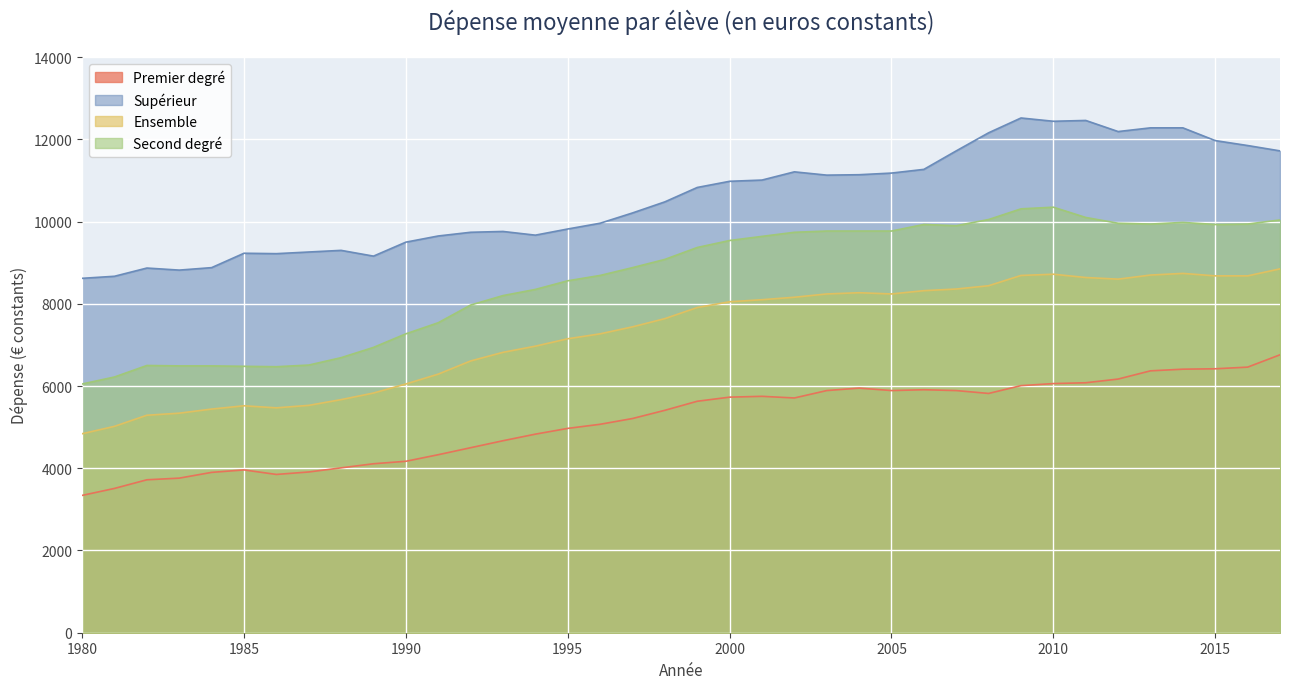

True or false: Ensemble has a value of 8680 at 2016.

True